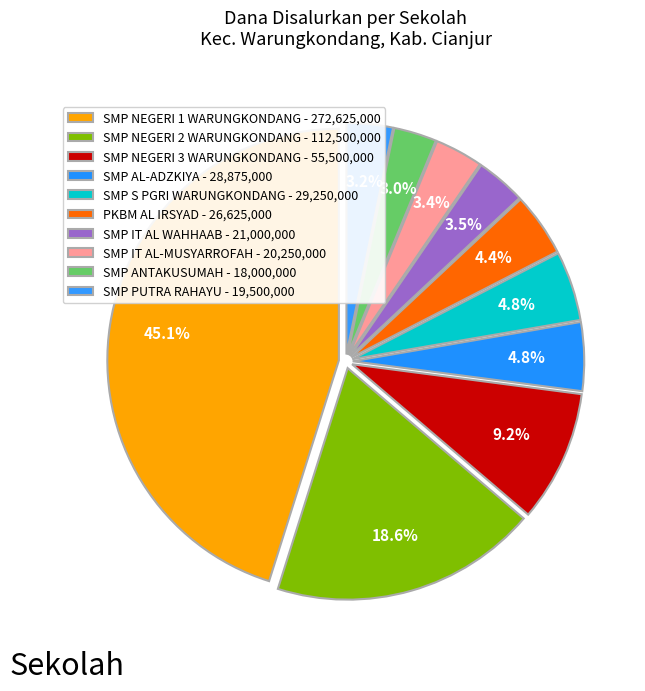

Combined, do SMP S PGRI WARUNGKONDANG and SMP IT AL-MUSYARROFAH account for over 50%?

No